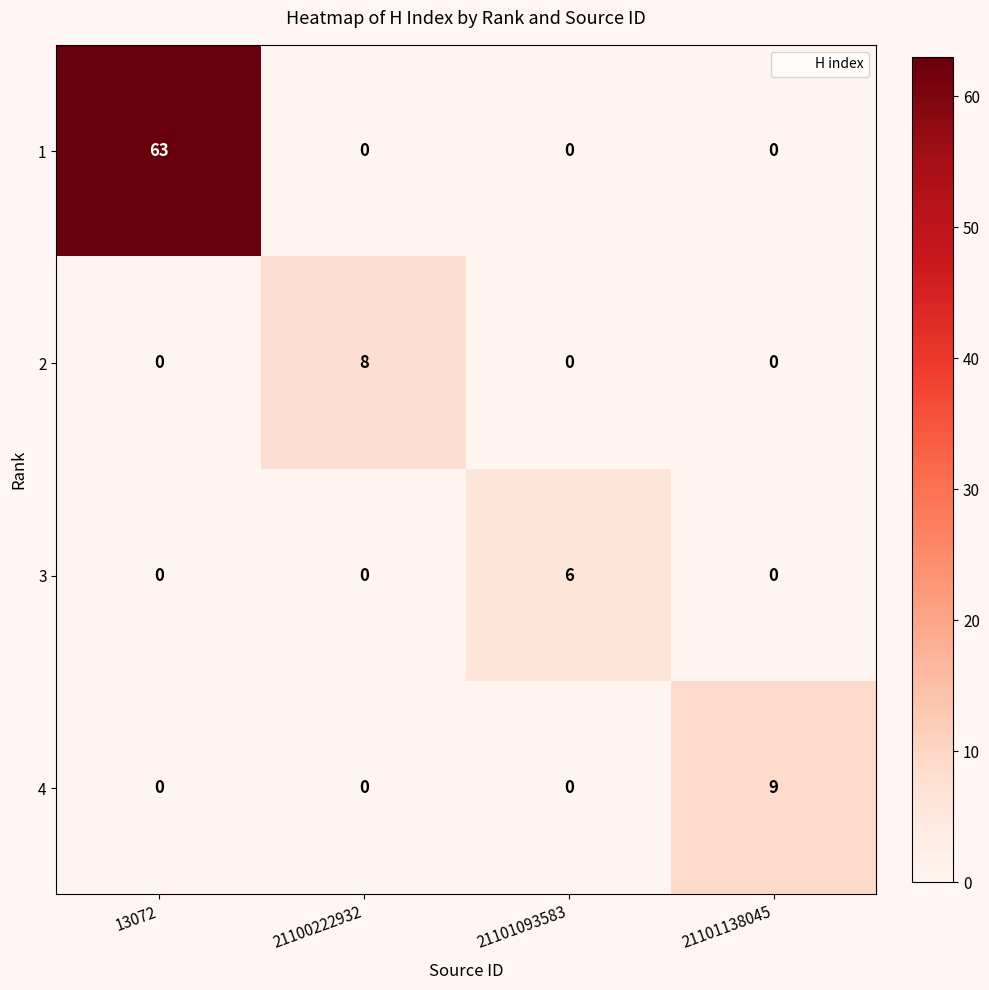

The value of 3 at 13072 is 0. True or false?

True